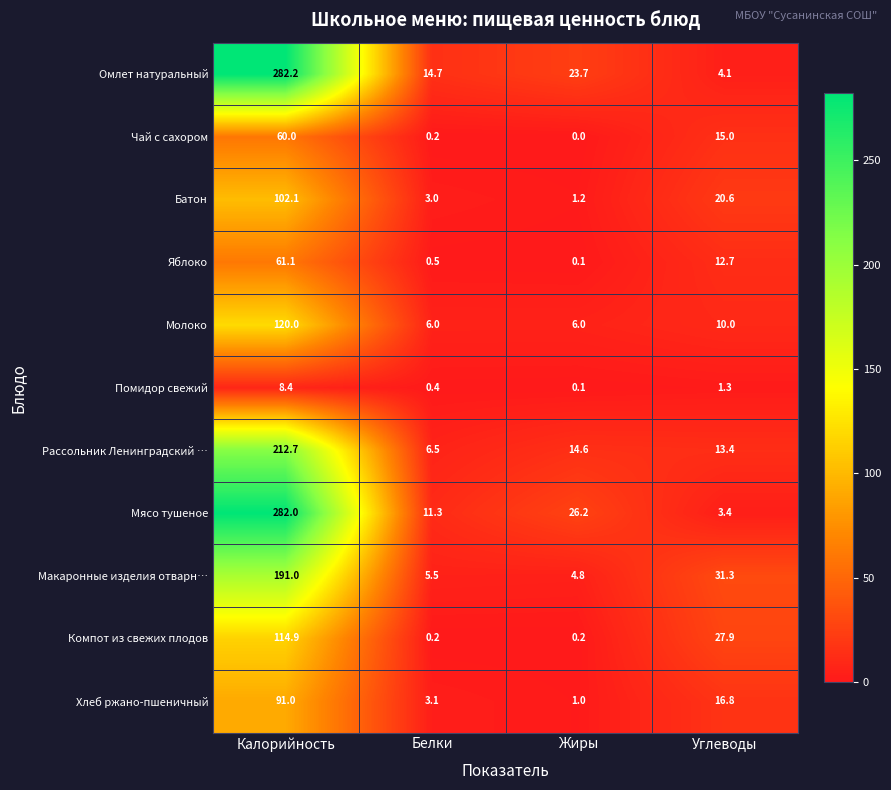

What is the spread (max minus min) of values at Жиры?

26.2